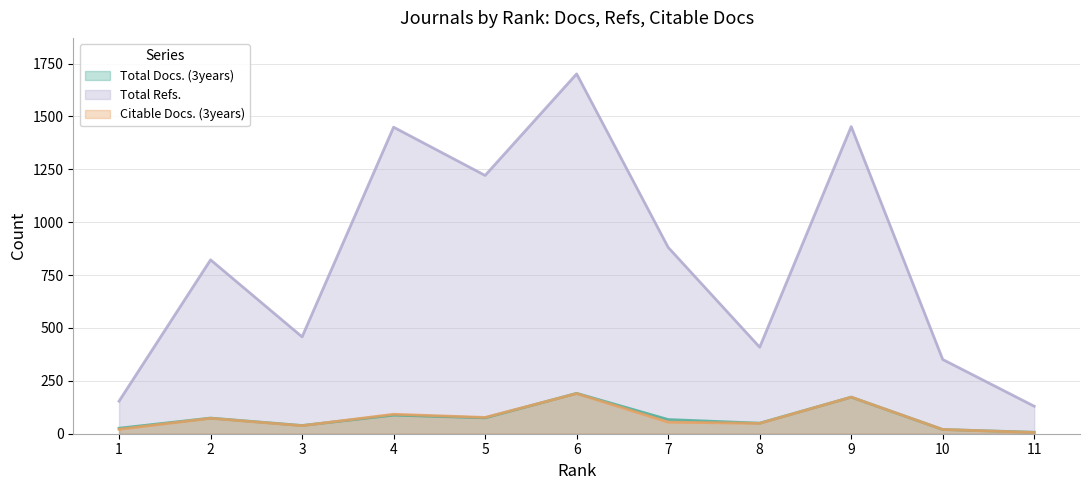

What is the average value of the Citable Docs. (3years) series?

72